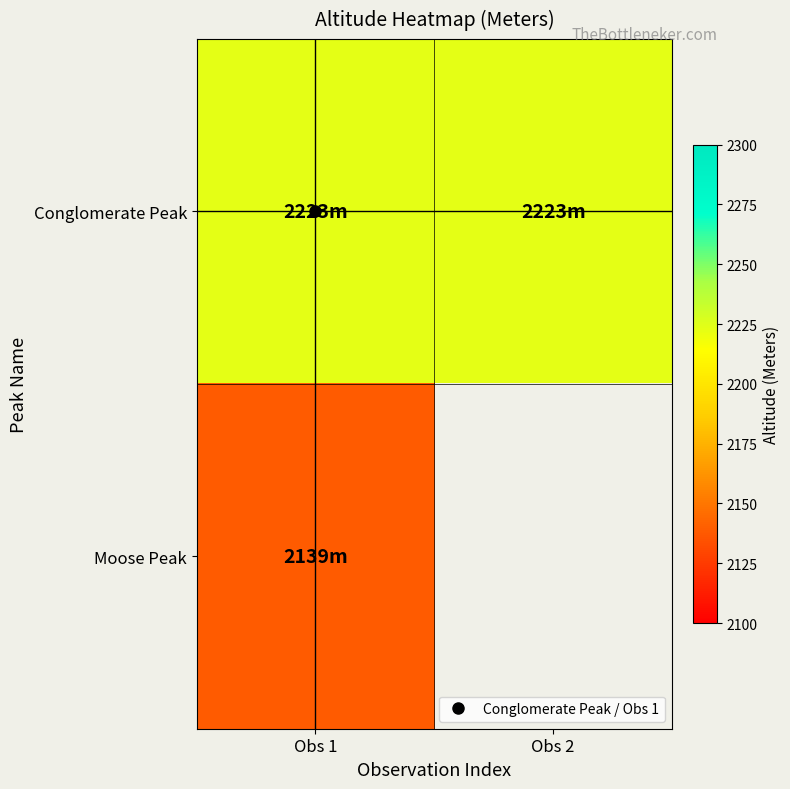

Rank the series by their average value, from lowest to highest.

Moose Peak, Conglomerate Peak